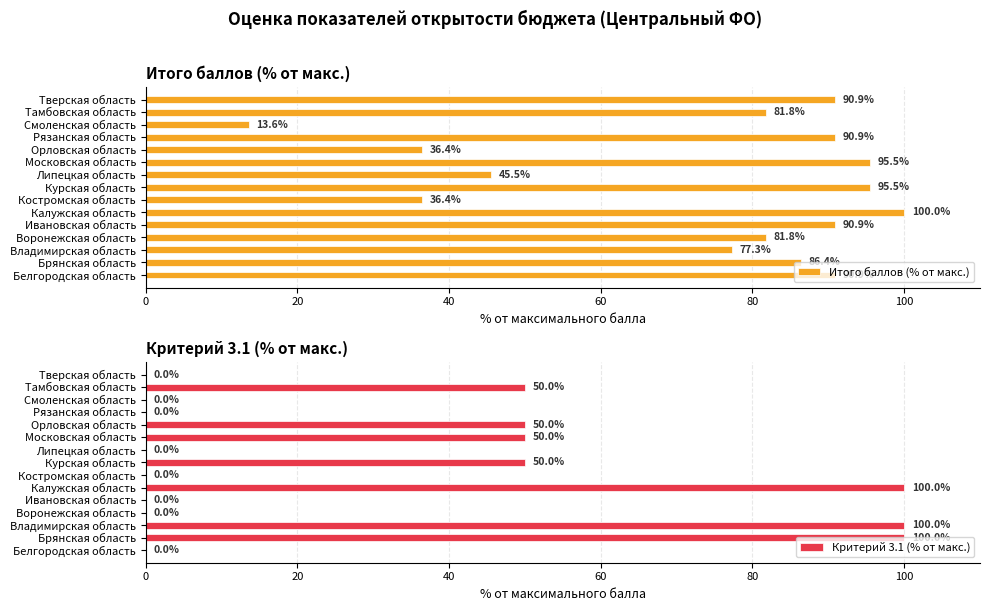

Are the bars grouped side by side (vs. stacked)?

Yes